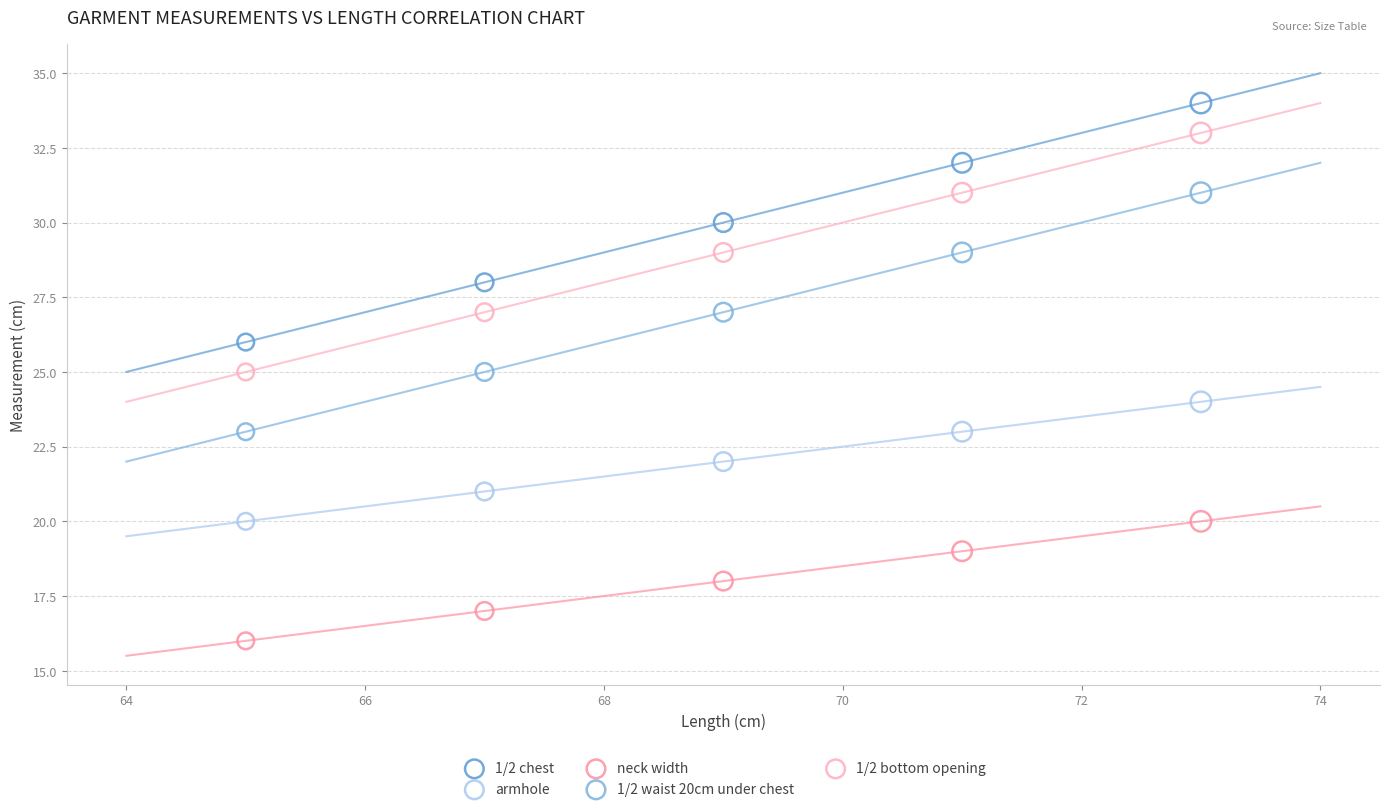

Which series reaches the minimum Y coordinate?

neck width